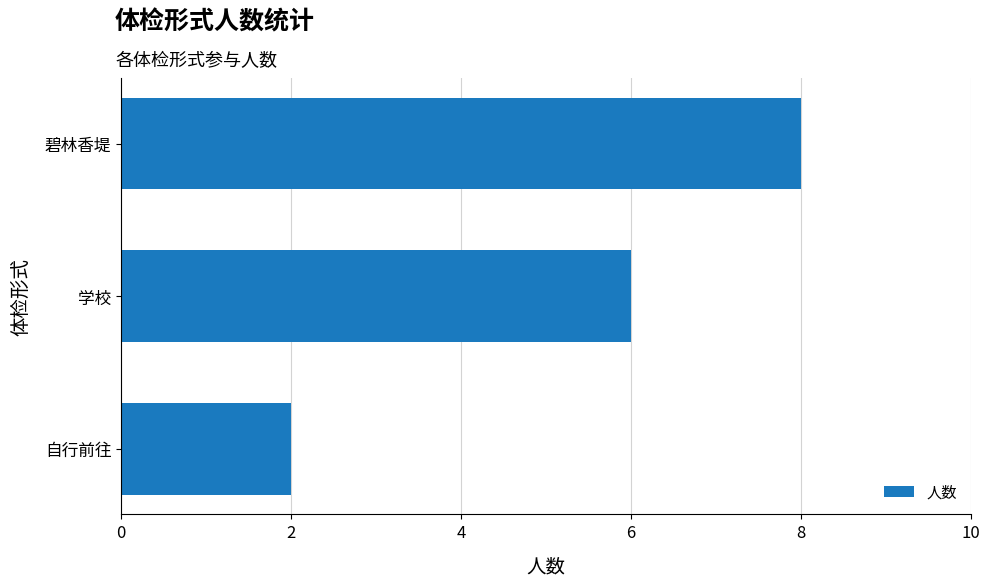

What is the maximum value shown in the chart?

8